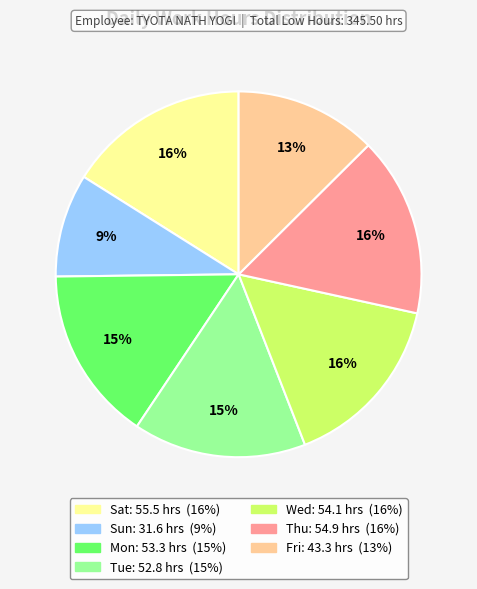

To the nearest percent, what is the difference between the largest and smallest slice percentages?

7%